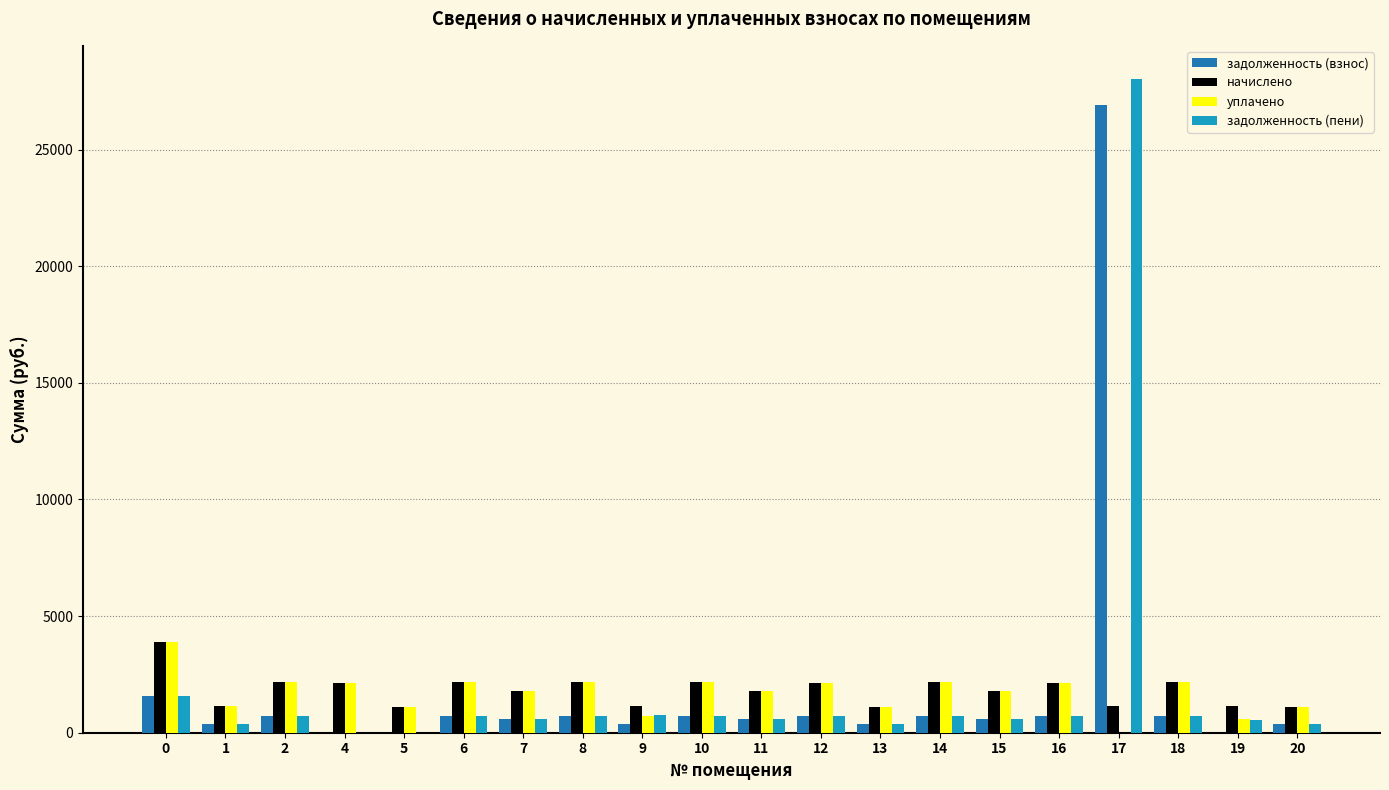

What is the difference between the задолженность (взнос) values at 6 and 12?

8.6